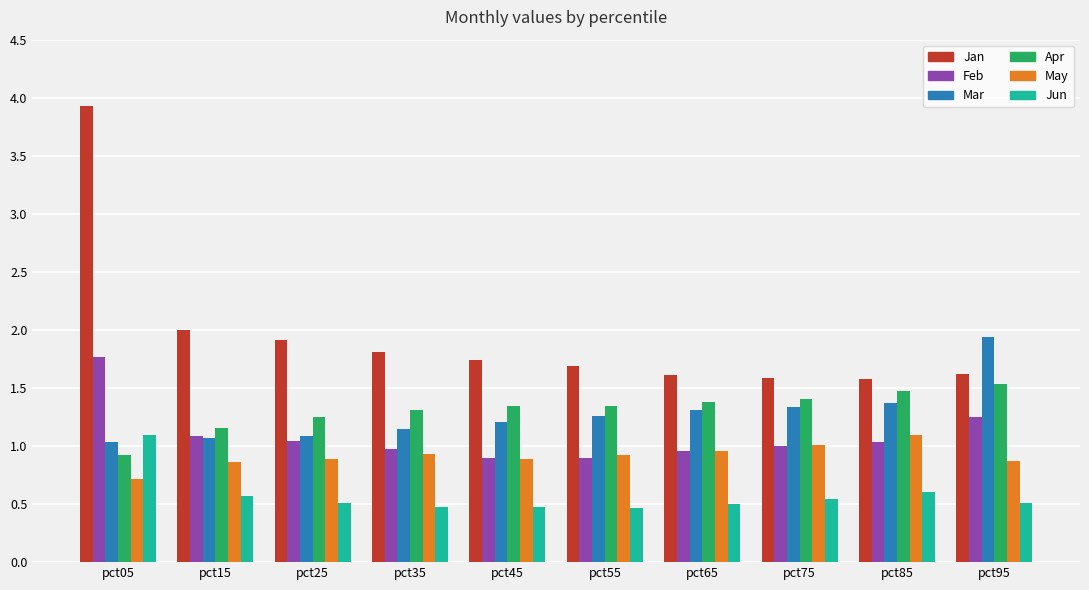

Which series has the widest spread of values?

Jan